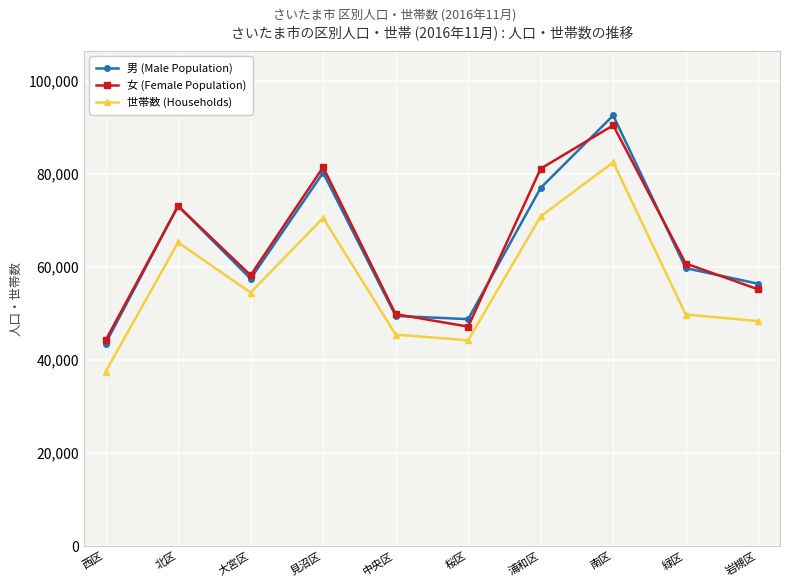

What value does the 女 (Female Population) series have at 北区?

73144